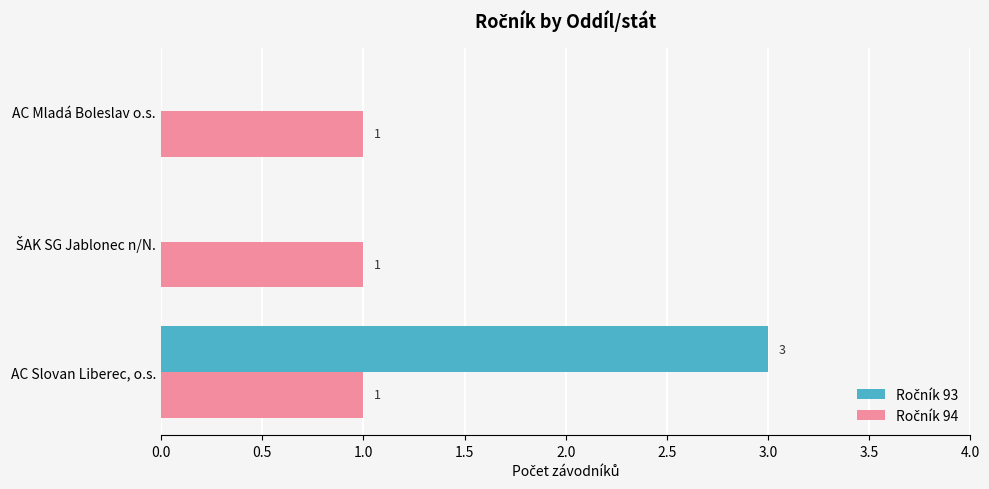

At which category is the sum across all series the highest?

AC Slovan Liberec, o.s.